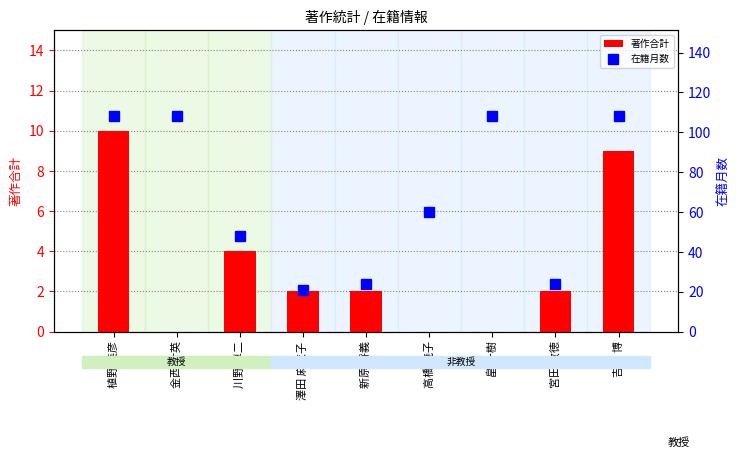

At which category does the chart reach its peak across all series?

植野 美彦